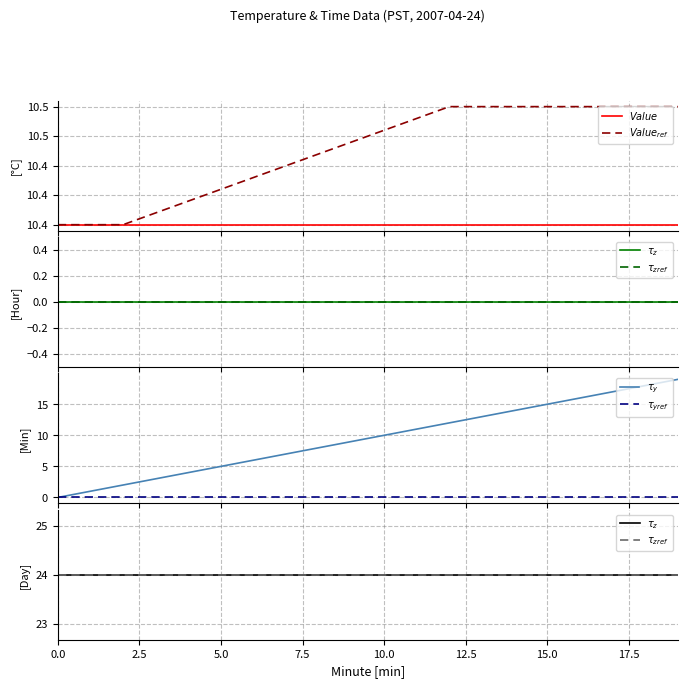

Rank the series at 15 from lowest to highest value.

$\tau_{yref}$, $Value$, $Value_{ref}$, $\tau_y$, $\tau_z$, $\tau_{zref}$